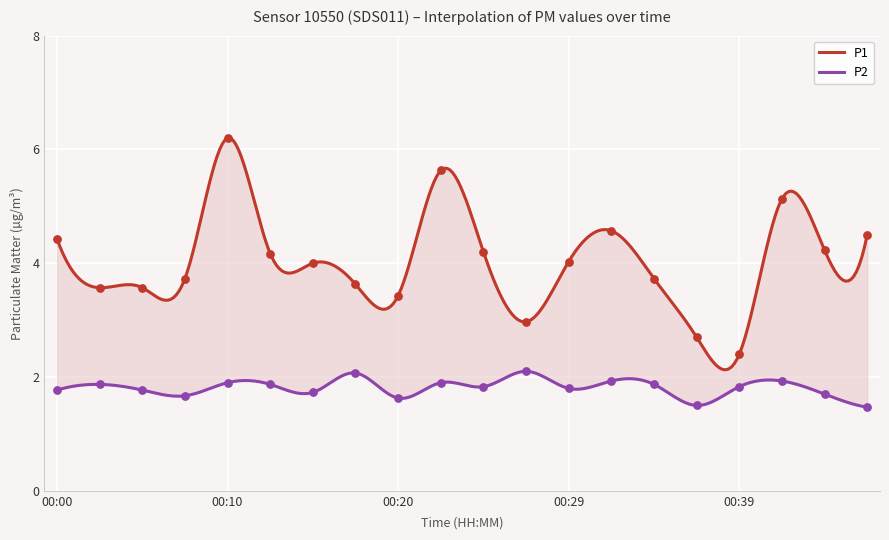

Which series has the largest total across all categories?

P1